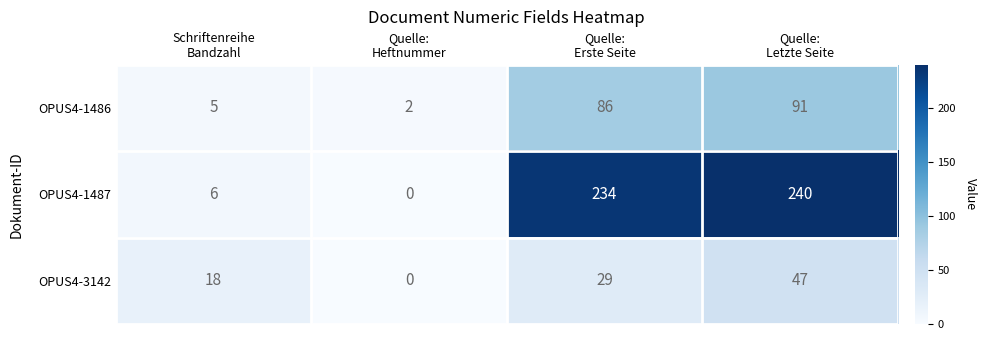

How many values in the OPUS4-1487 series are below 234?

2